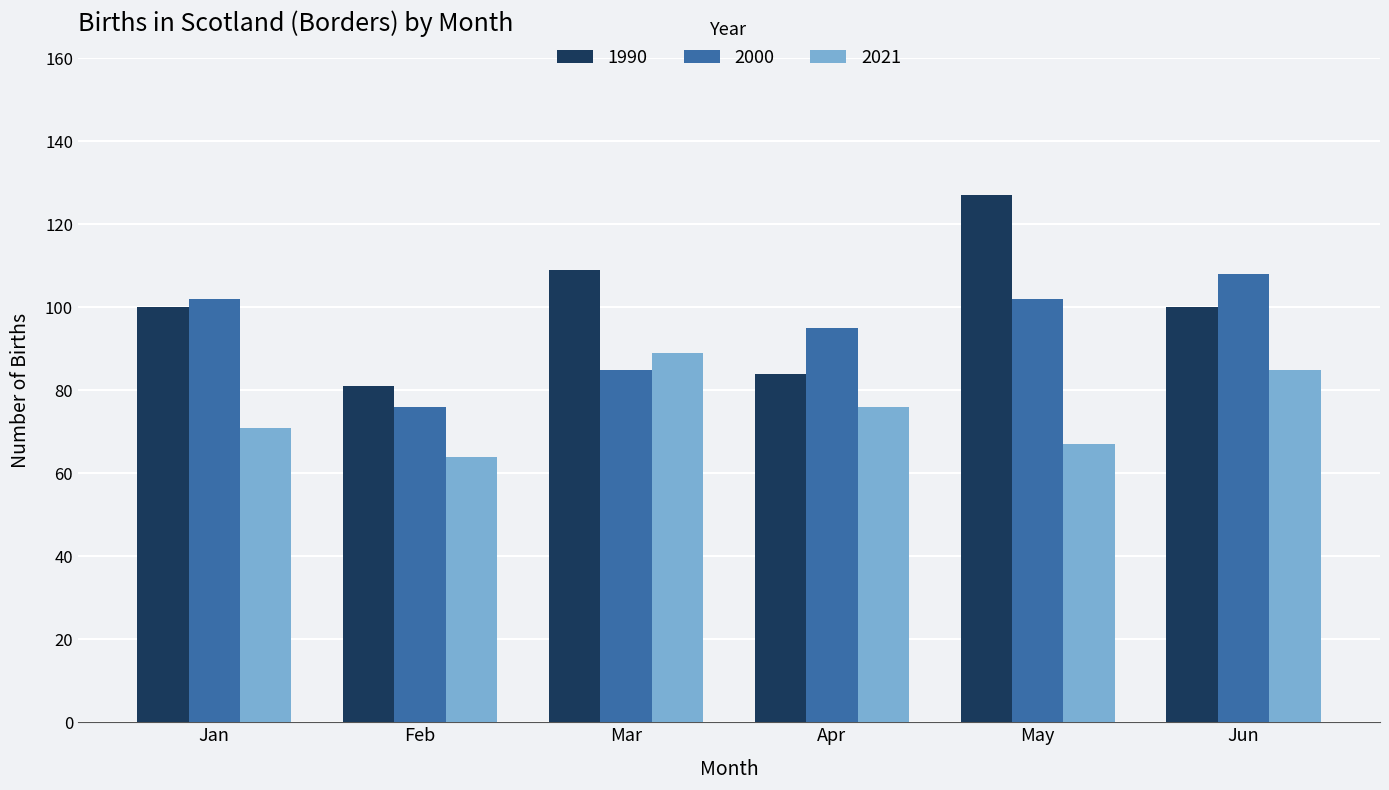

List the labels in order of 2021 value, largest first.

Mar, Jun, Apr, Jan, May, Feb